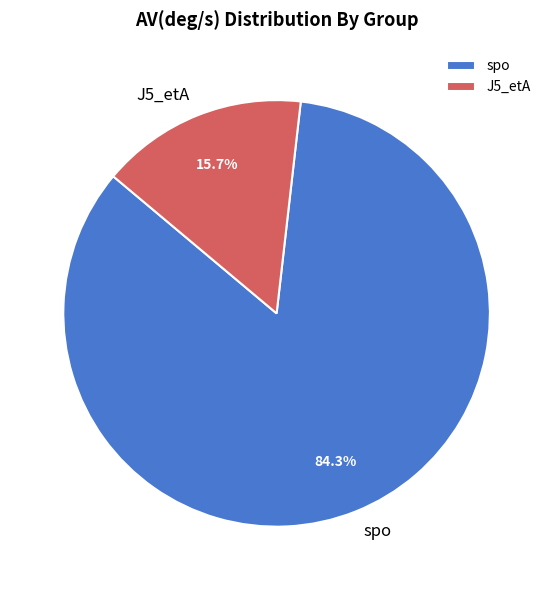

Is there any slice that represents more than half of the pie?

Yes